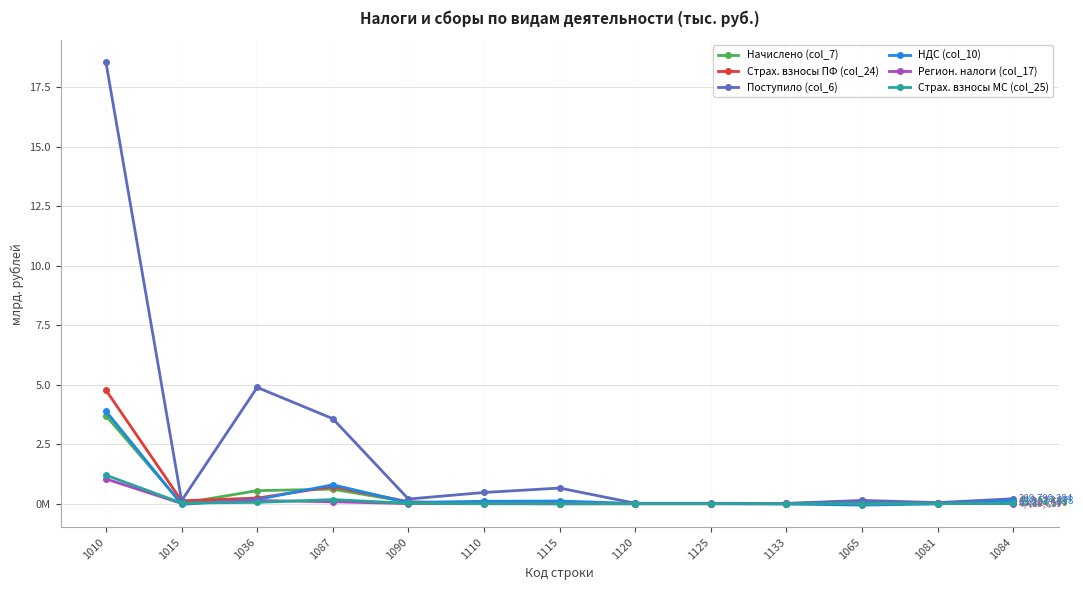

Does the chart have visible grid lines?

Yes